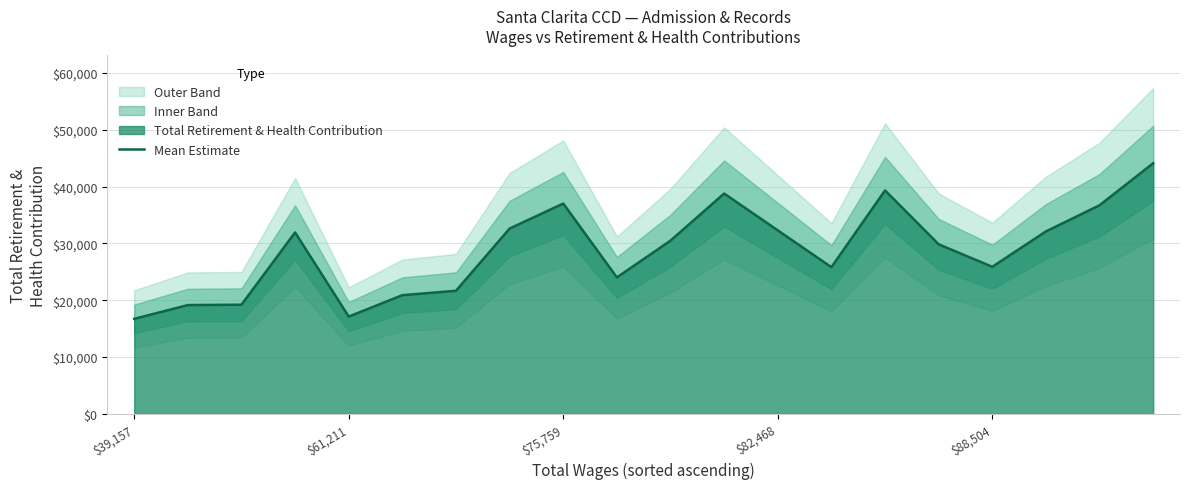

What is the minimum value shown in the chart?

16725